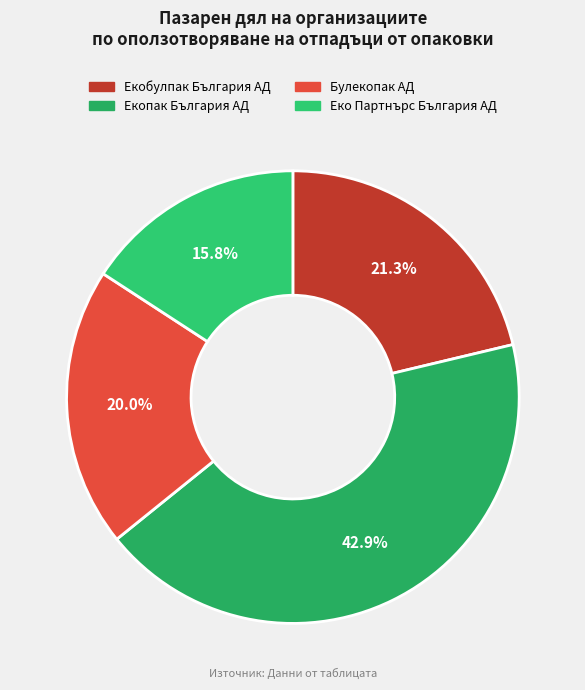

What is the smallest slice in the pie chart?

Еко Партнърс България АД